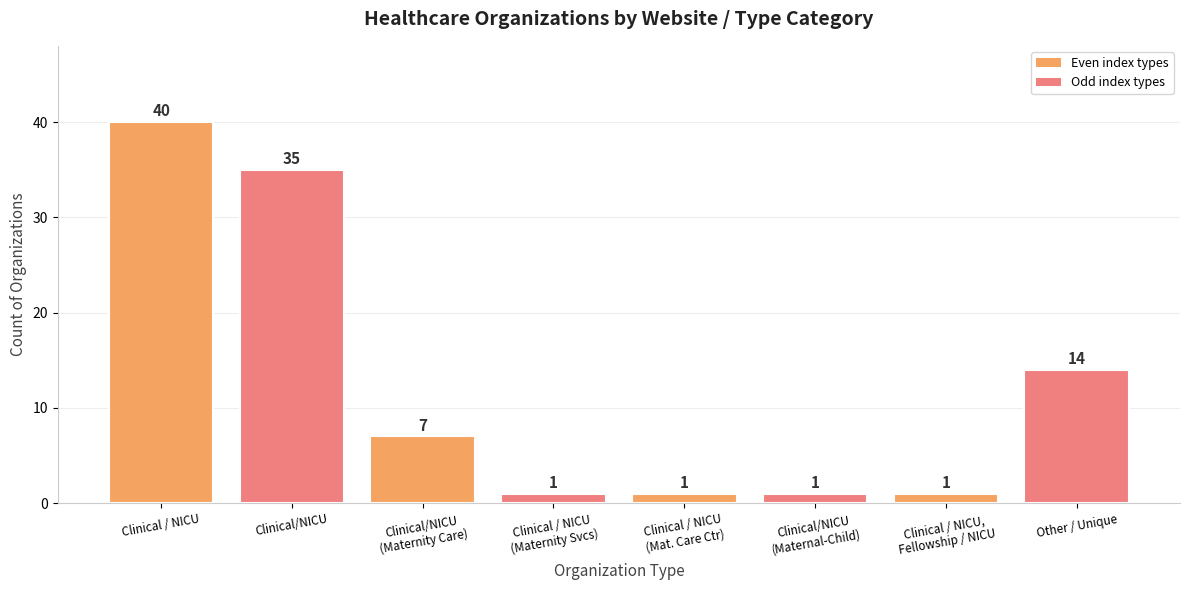

What is the label of the 2nd bar from the left?

Clinical/NICU